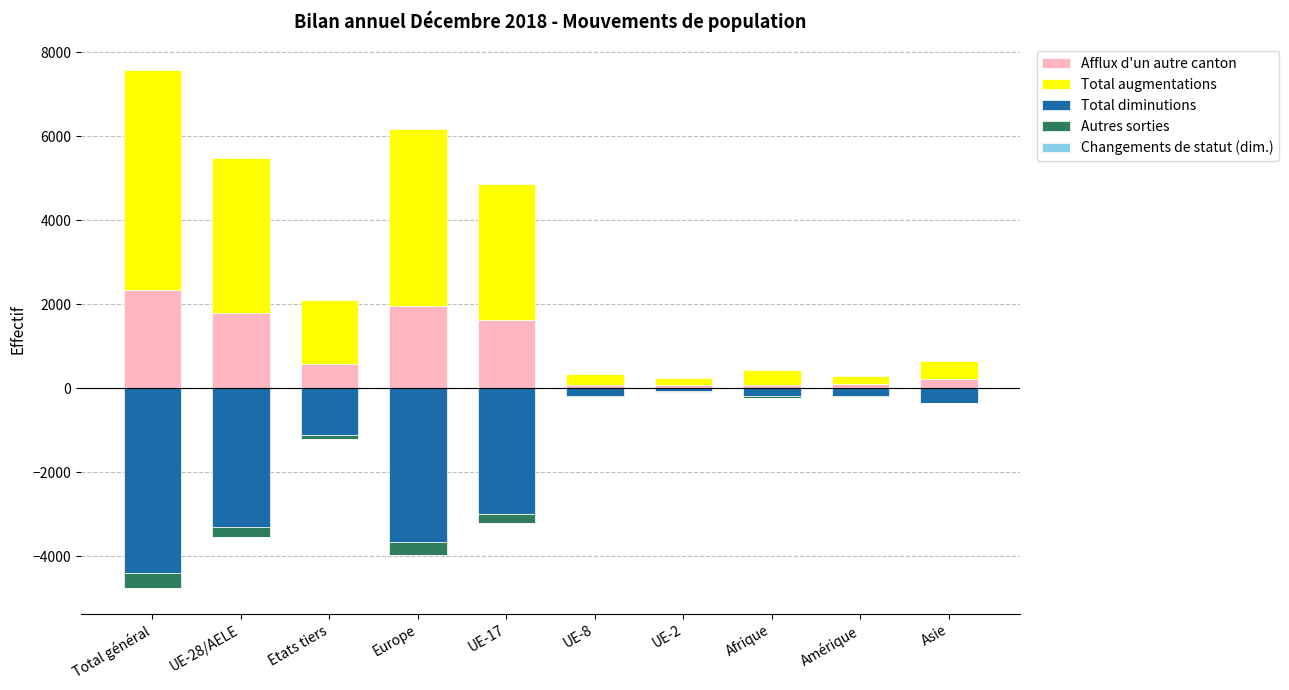

What is the difference between the second highest and second lowest values in the Autres sorties series?

272